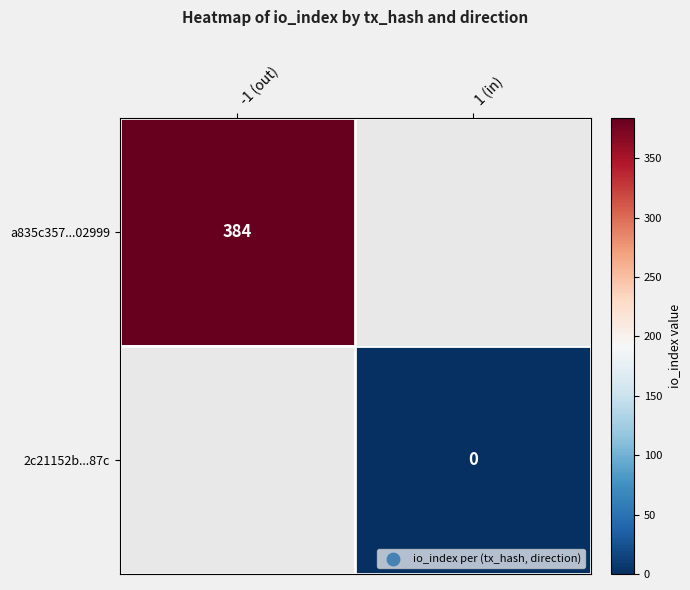

Is it true that a835c357...02999 equals 384 at -1 (out)?

True